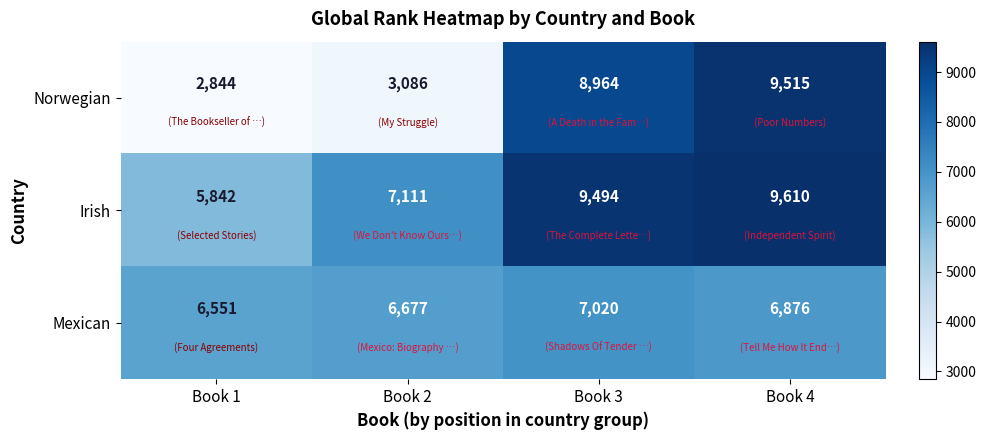

Rank the series at Book 2 from lowest to highest value.

Norwegian, Mexican, Irish